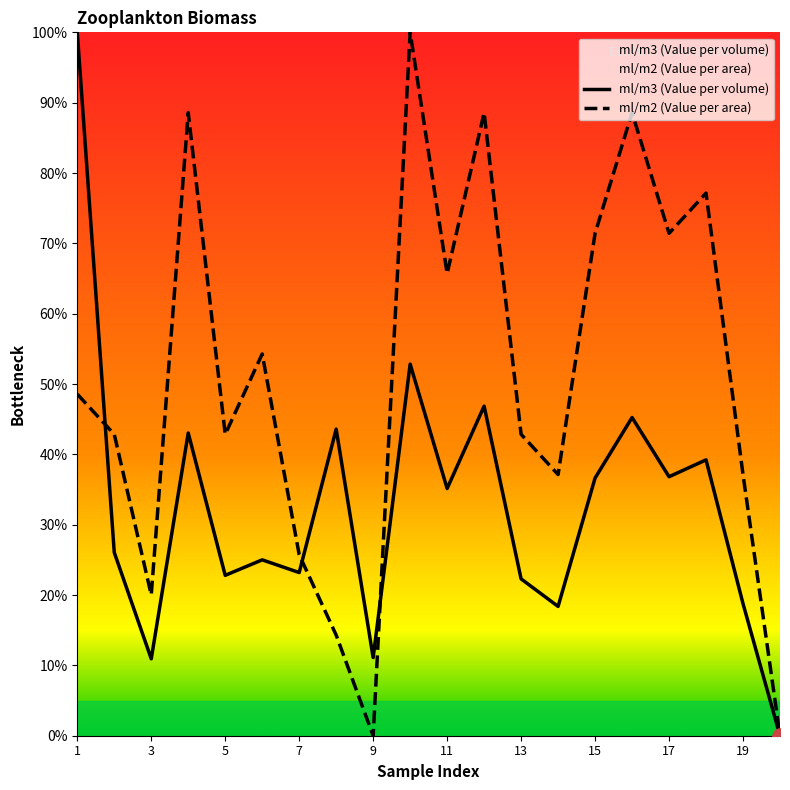

What is the total value across all series at 1?

1.5